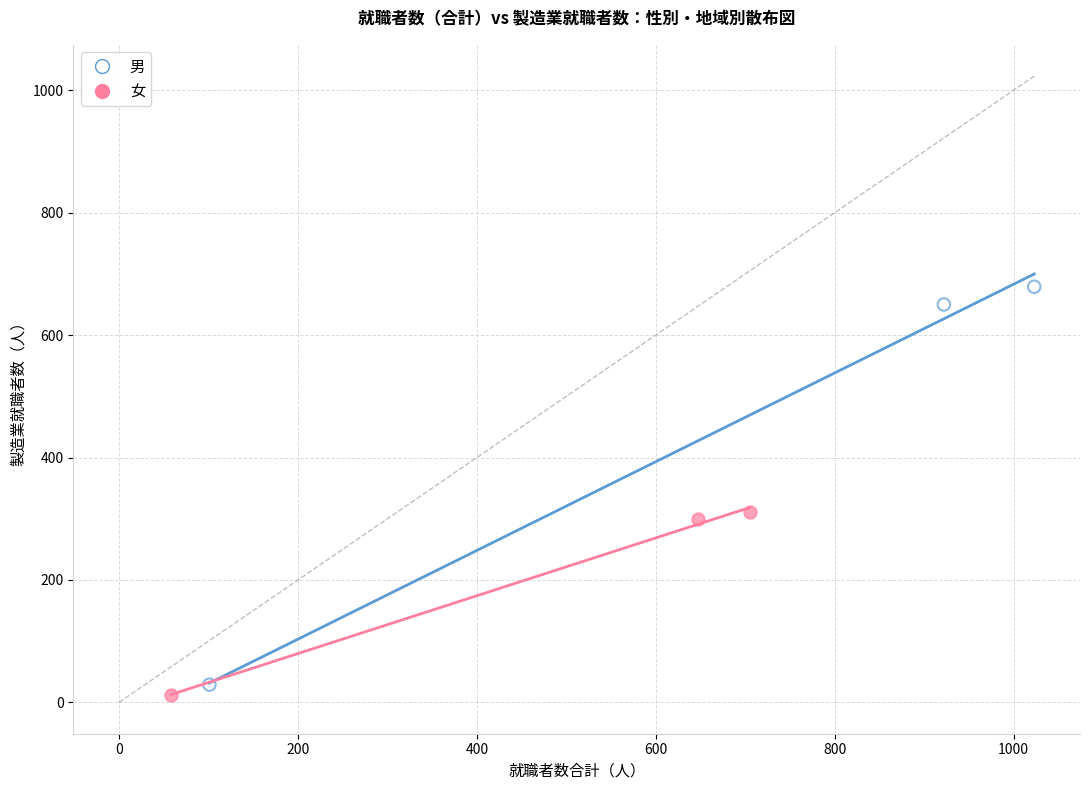

Which series has the widest spread of Y values?

男